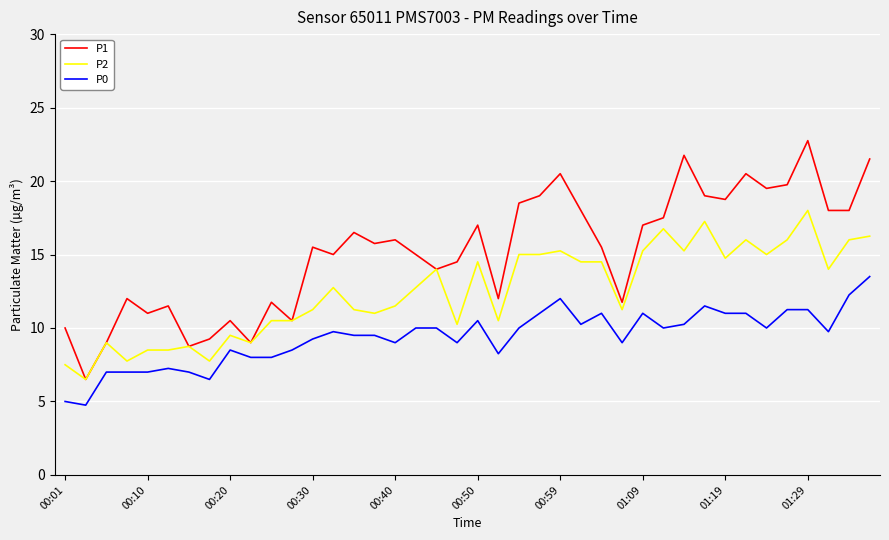

What is the highest value of the P2 series?

18.0